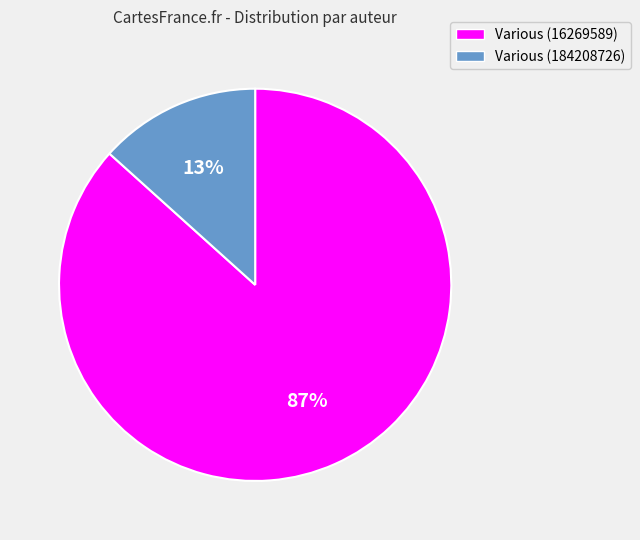

Combined, do Various (184208726) and Various (16269589) account for over 50%?

Yes